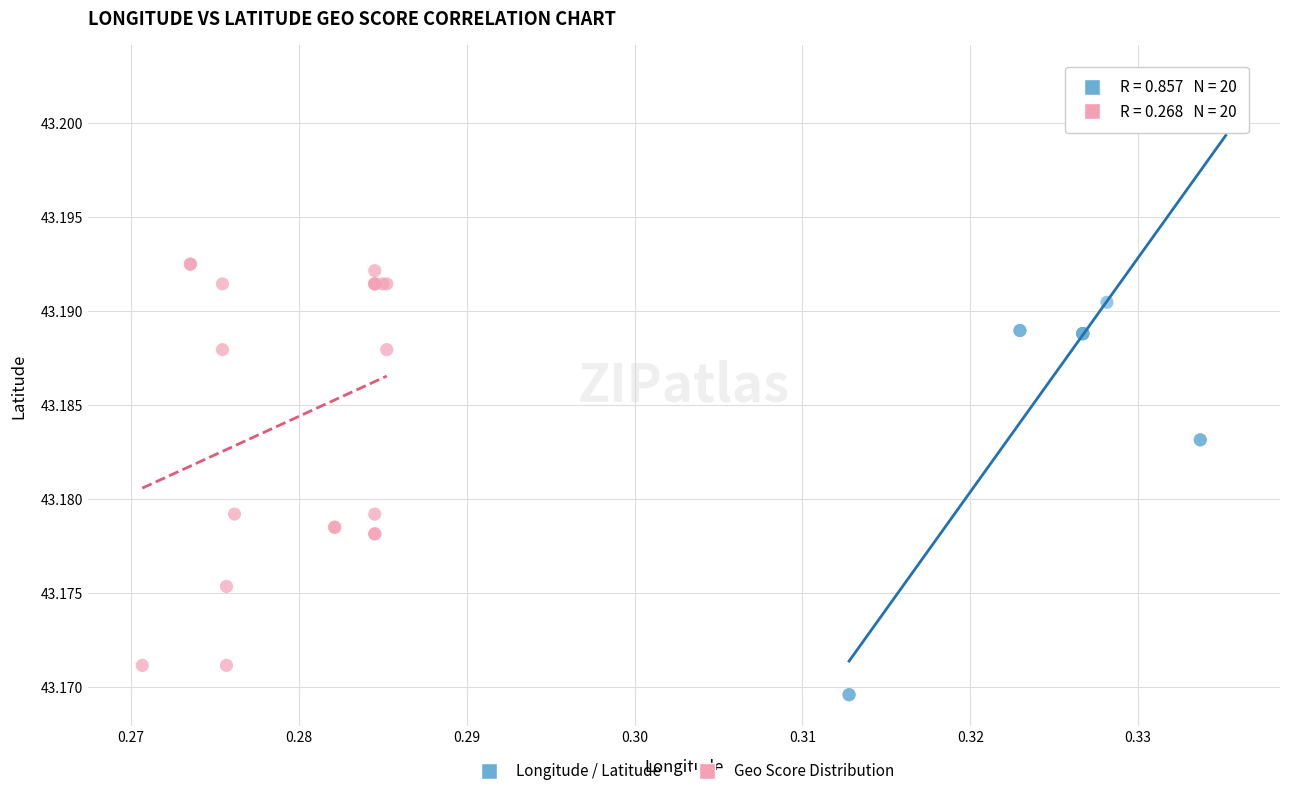

What are all the series names shown in the legend?

Longitude / Latitude, Geo Score Distribution